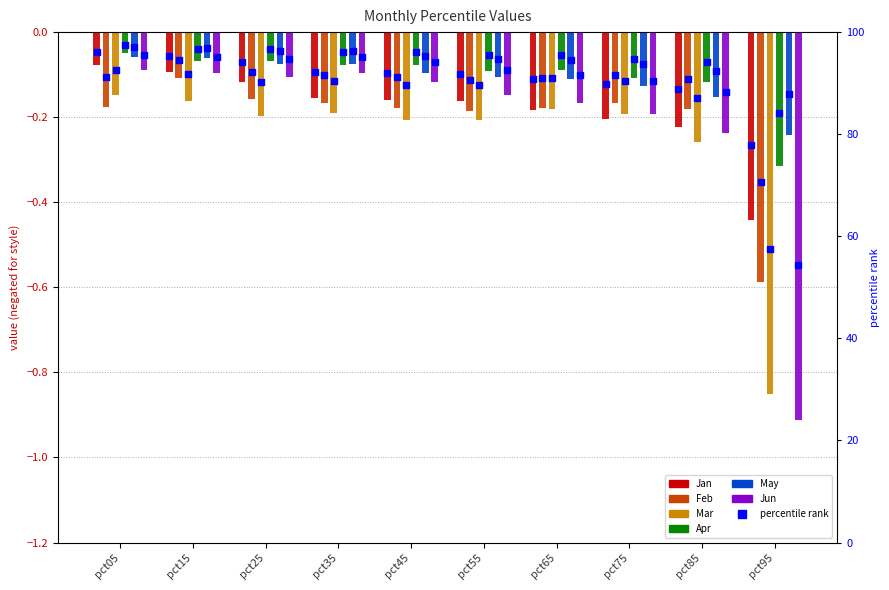

Which series has the widest spread of Y values?

Jun